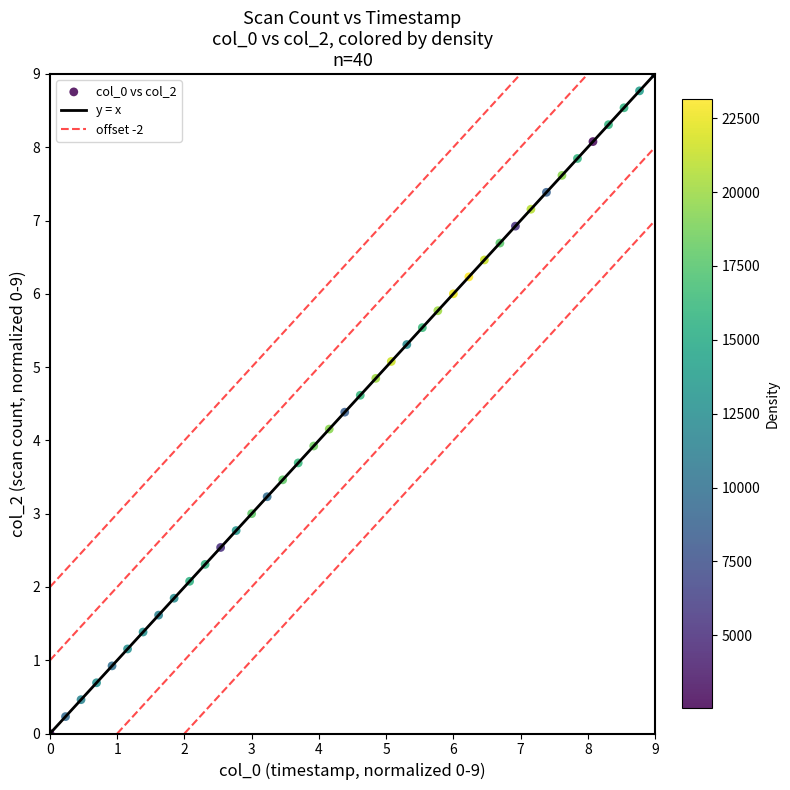

What is the range of Y values (max minus min)?

9.0